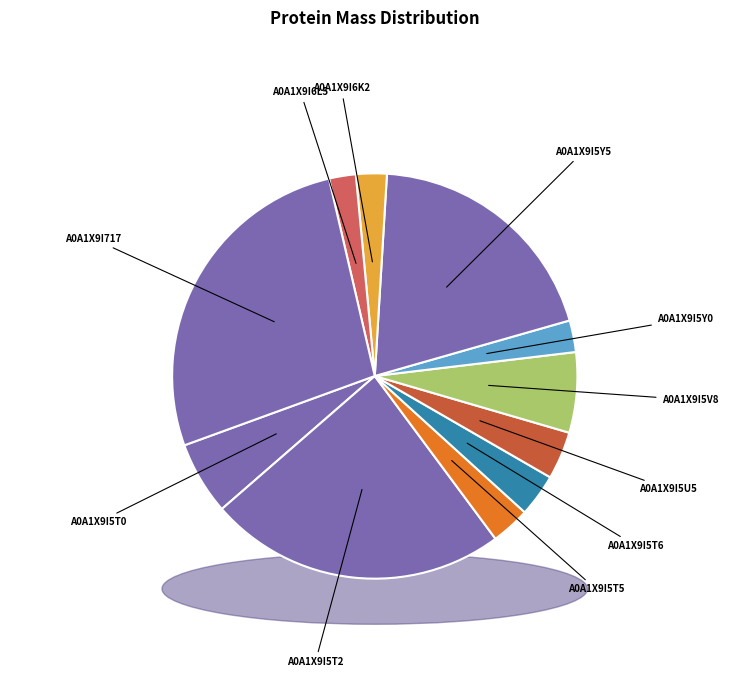

How many slices are in this pie chart?

11